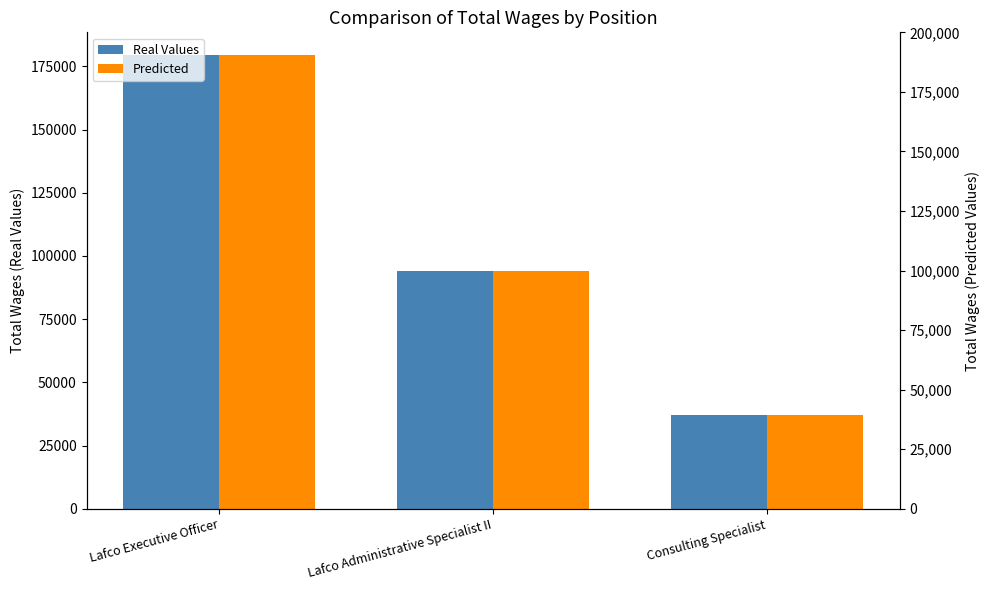

What position from the left is Lafco Administrative Specialist II?

2